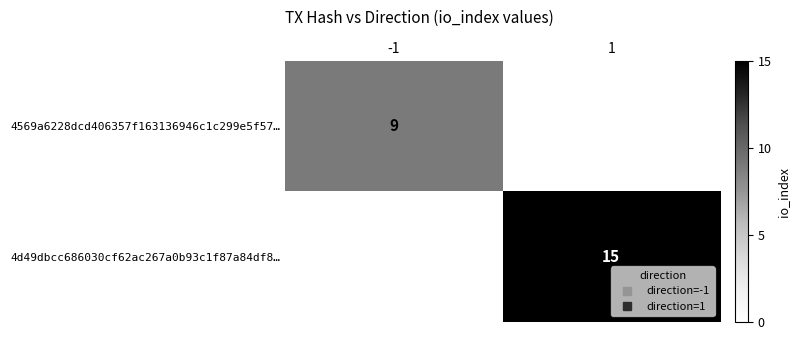

The value of 4569a6228dcd406357f163136946c1c299e5f57… at -1 is 9.0. True or false?

True